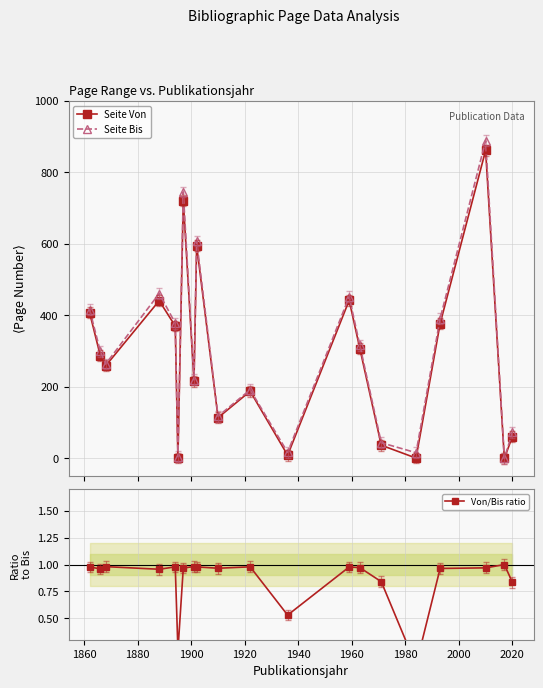

What are all the series names shown in the legend?

Seite Von, Seite Bis, Von/Bis ratio